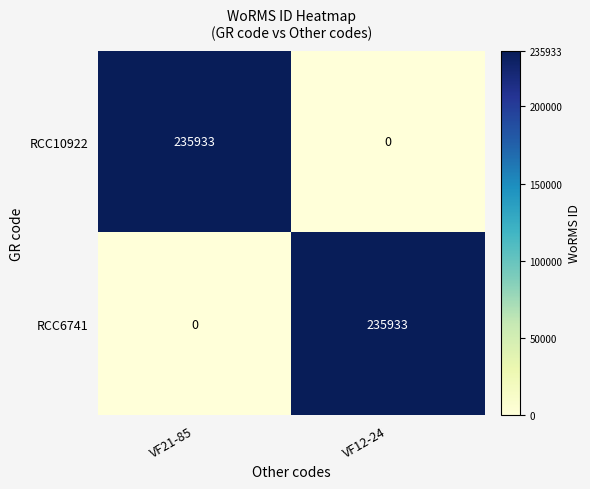

At how many categories does at least one series exceed 169504?

2